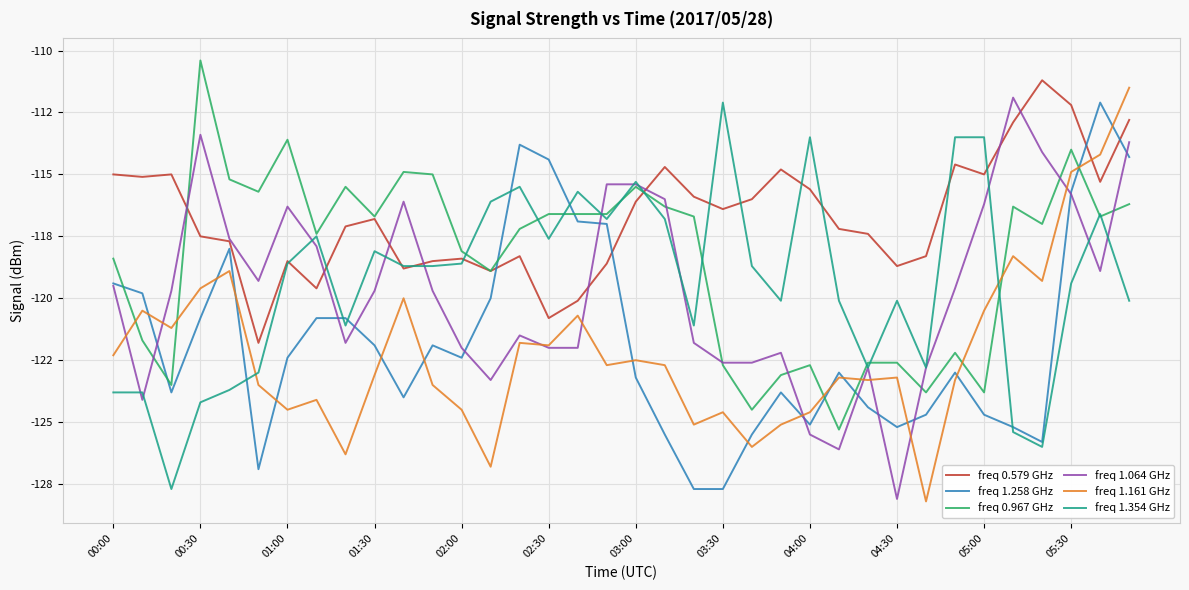

After their last crossing, which series has the higher values: freq 1.064 GHz or freq 0.967 GHz?

freq 1.064 GHz